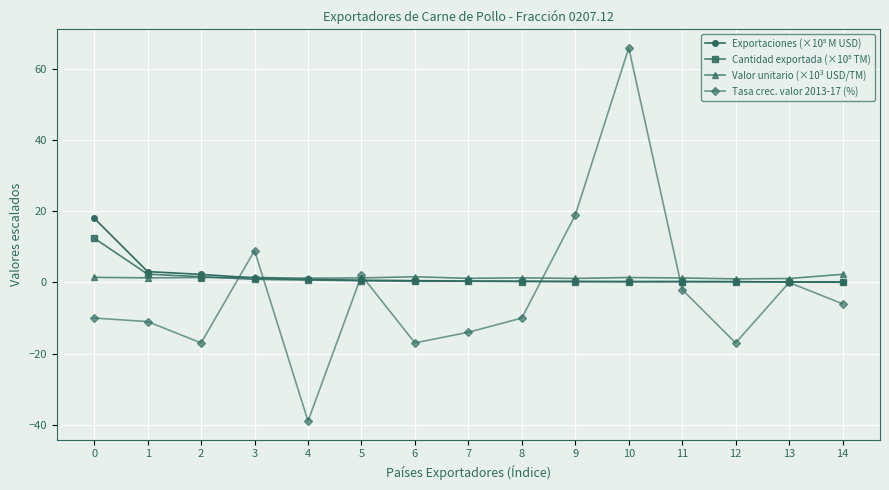

How many lines are shown in the chart?

4